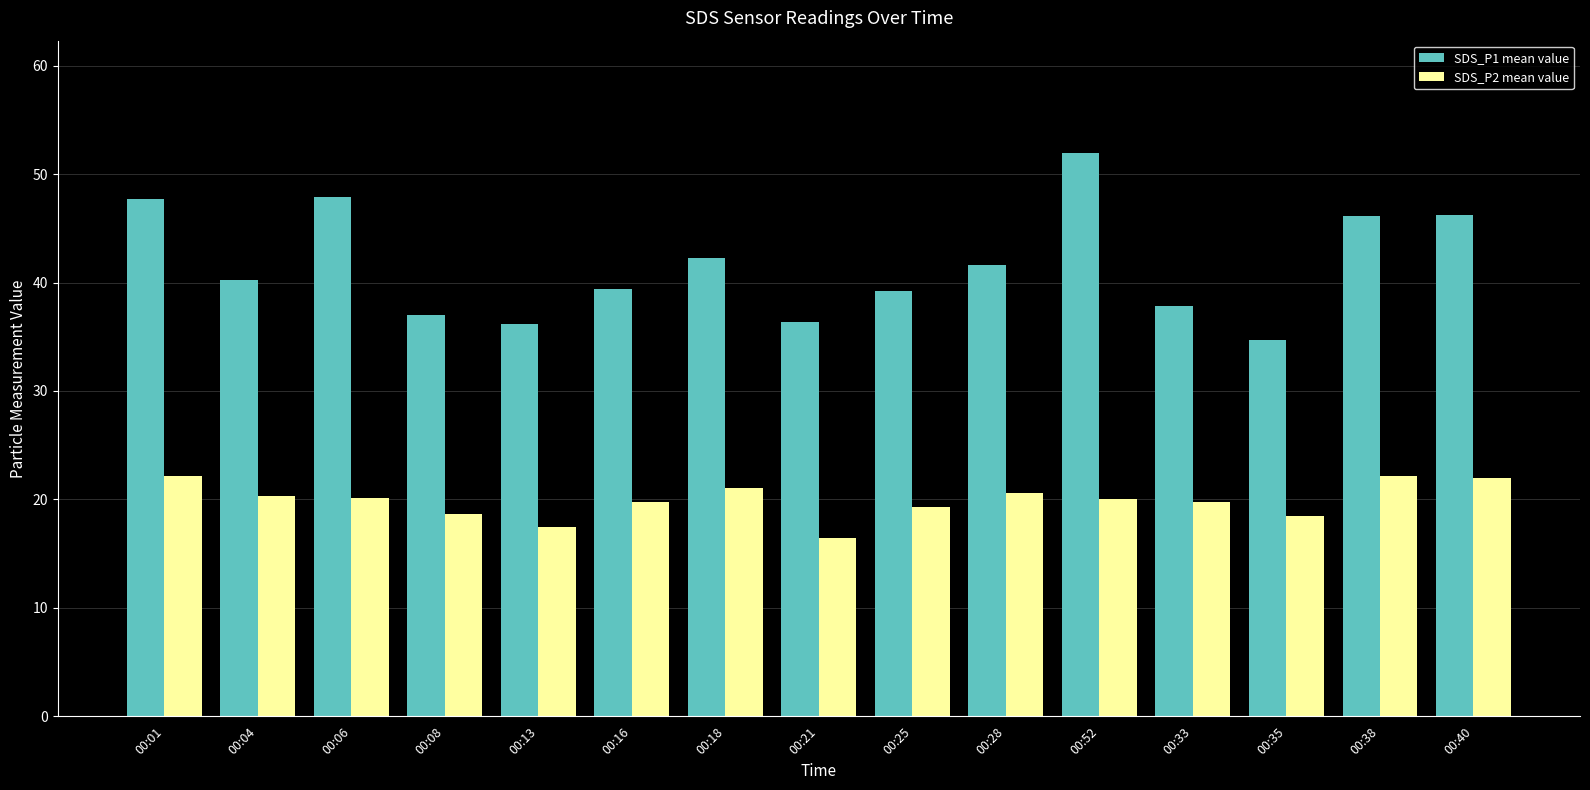

What is the difference between the SDS_P1 mean value values at 00:38 and 00:13?

10.0